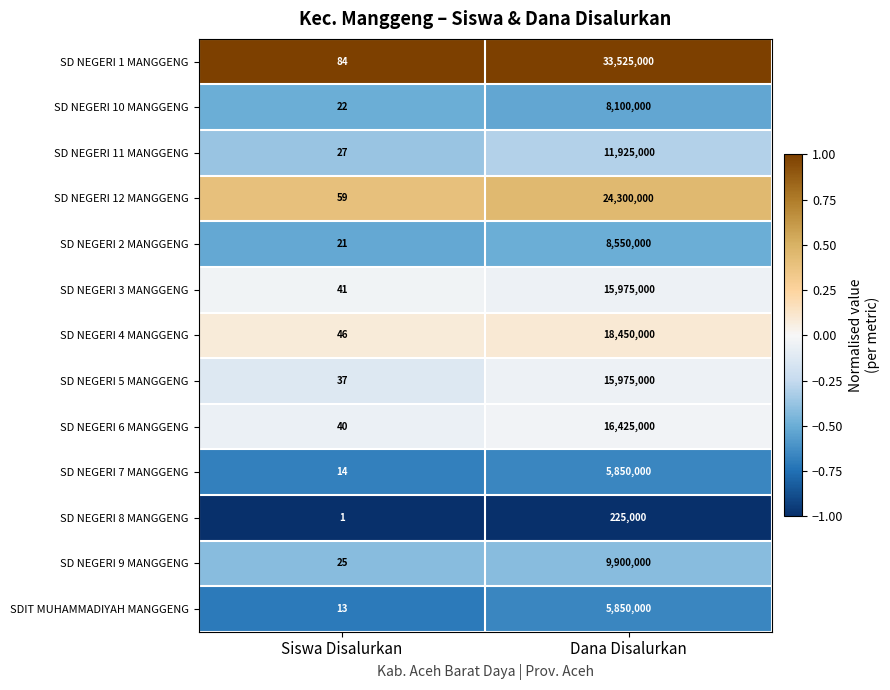

Rank the series at Siswa Disalurkan from highest to lowest value.

SD NEGERI 1 MANGGENG, SD NEGERI 12 MANGGENG, SD NEGERI 4 MANGGENG, SD NEGERI 3 MANGGENG, SD NEGERI 6 MANGGENG, SD NEGERI 5 MANGGENG, SD NEGERI 11 MANGGENG, SD NEGERI 9 MANGGENG, SD NEGERI 10 MANGGENG, SD NEGERI 2 MANGGENG, SD NEGERI 7 MANGGENG, SDIT MUHAMMADIYAH MANGGENG, SD NEGERI 8 MANGGENG